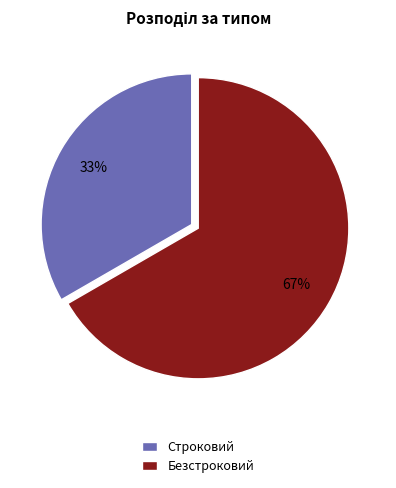

What is the largest slice in the pie chart?

Безстроковий